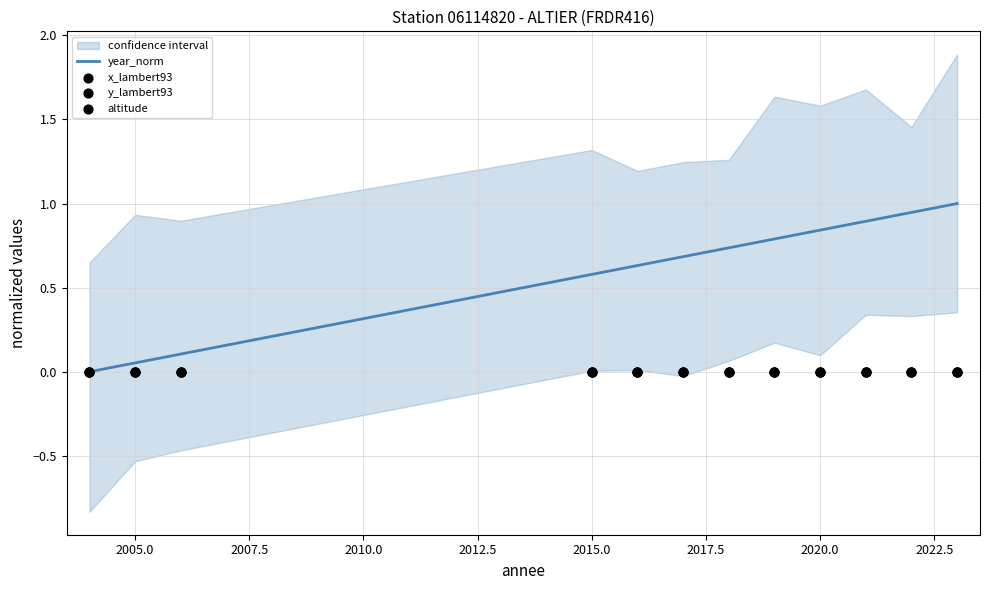

The value of year_norm at 2020.0 is 1.5. True or false?

False